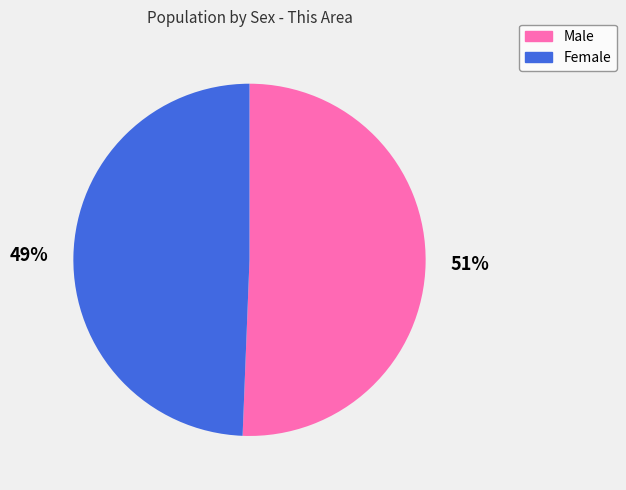

Which slice represents more than half of the pie?

Male